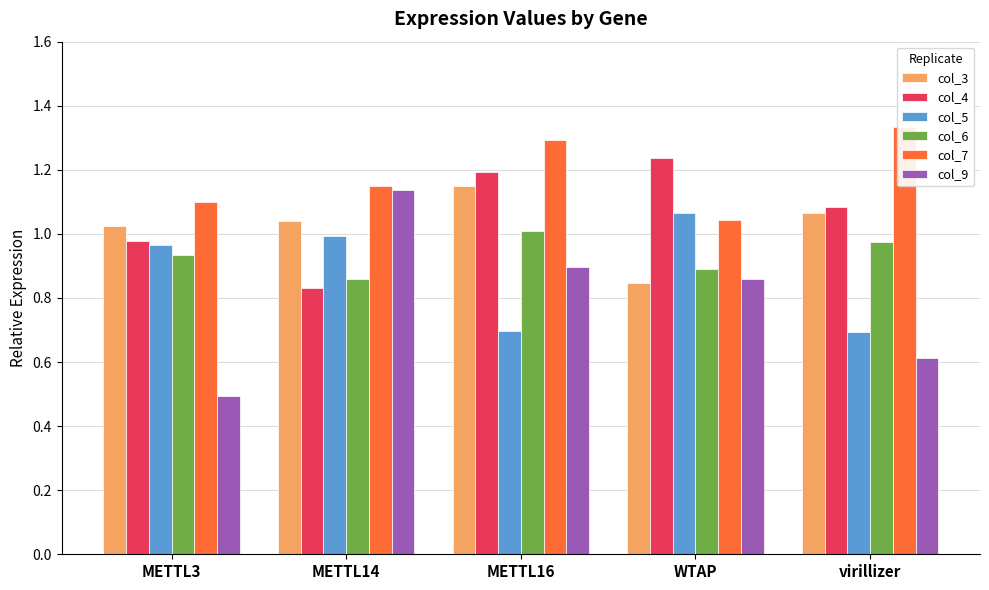

Count the number of categories in the chart.

5